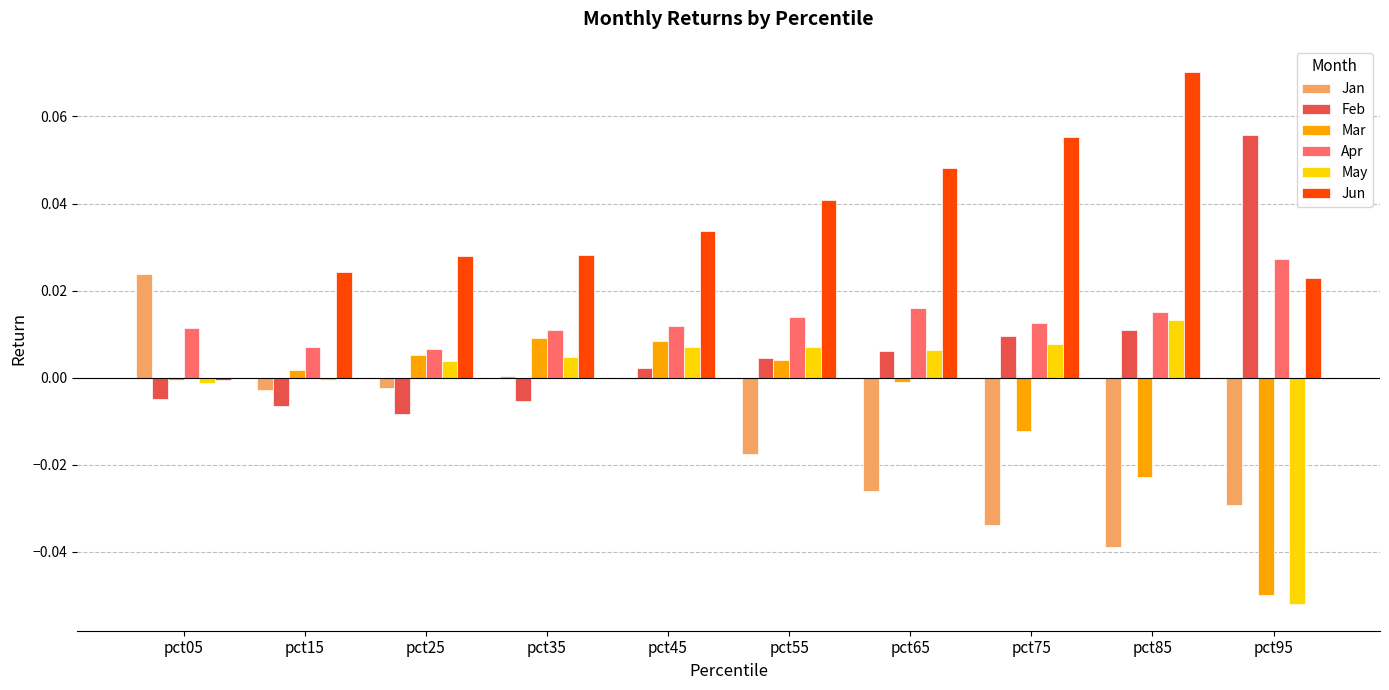

Is the value of Apr at pct35 greater than the value of May at pct15?

Yes